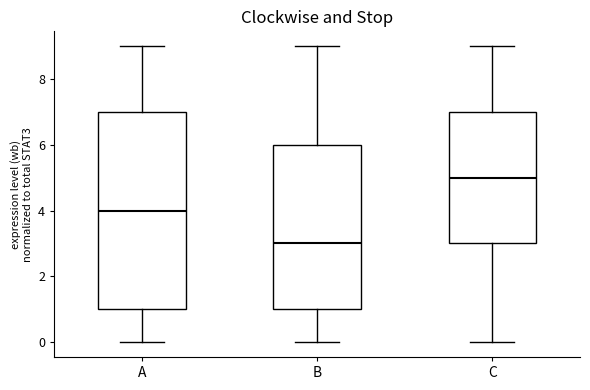

Where does the median line of the box for B sit on the y-axis? The values are not printed on the chart, so give them approximately, as read against the axis.

3